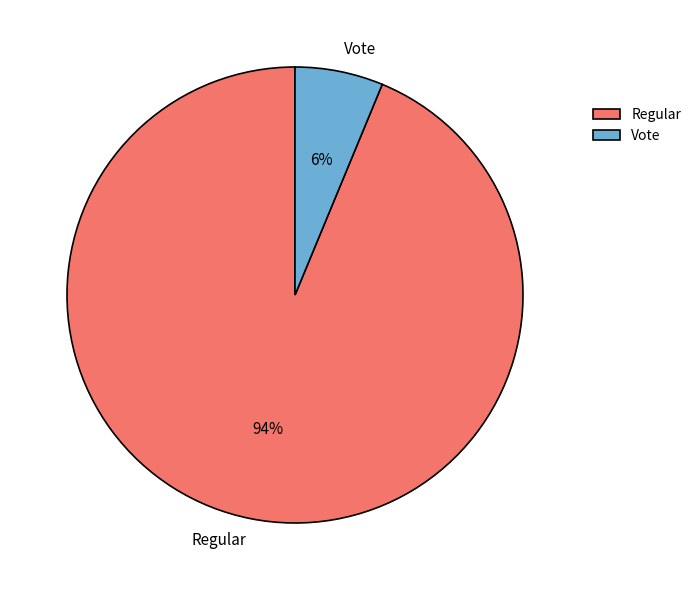

Does Vote account for over 50% of the chart?

No